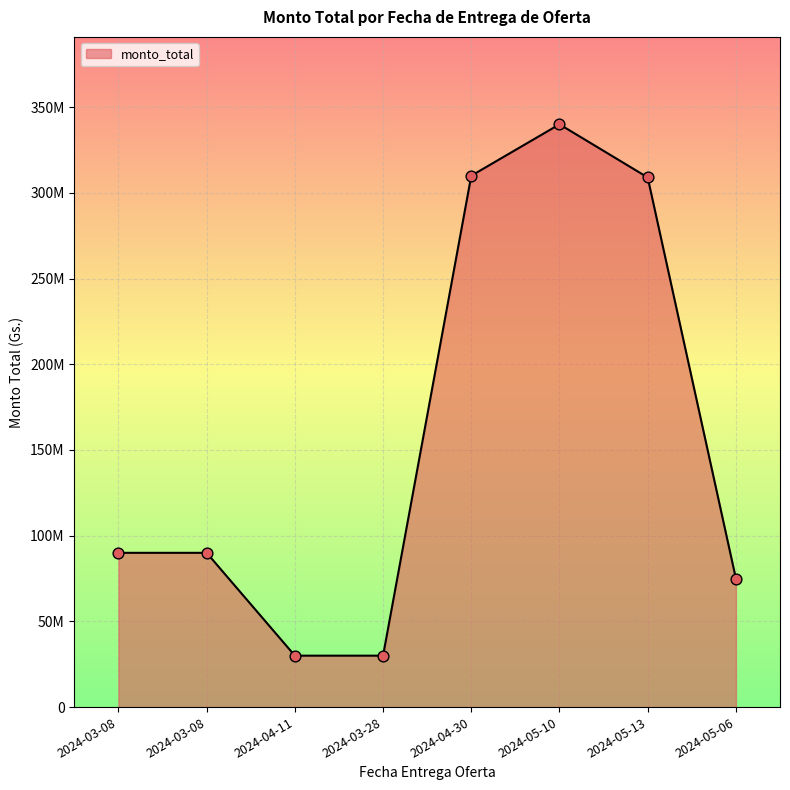

Which has a higher value, 2024-03-28 or 2024-05-10?

2024-05-10